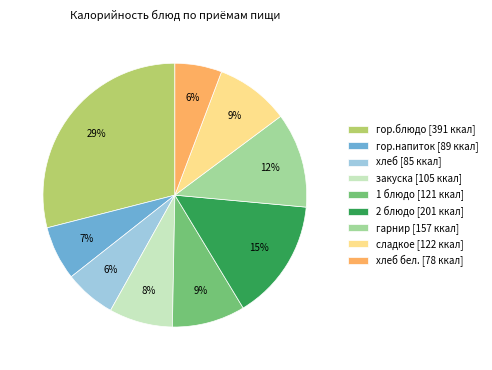

Do хлеб [85 ккал] and хлеб бел. [78 ккал] together represent more than half of the pie?

No